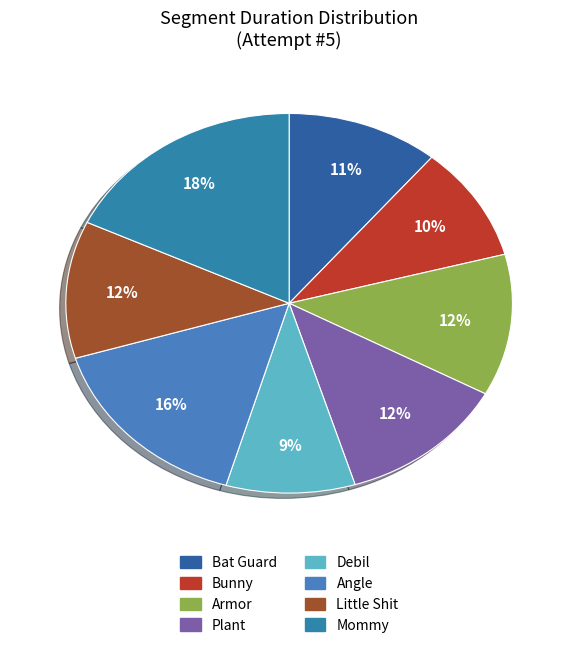

The Little Shit slice represents 1% of the pie. True or false?

False